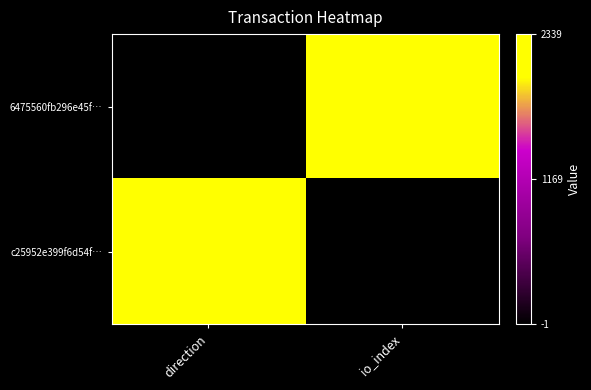

At how many categories does at least one series exceed 0?

2